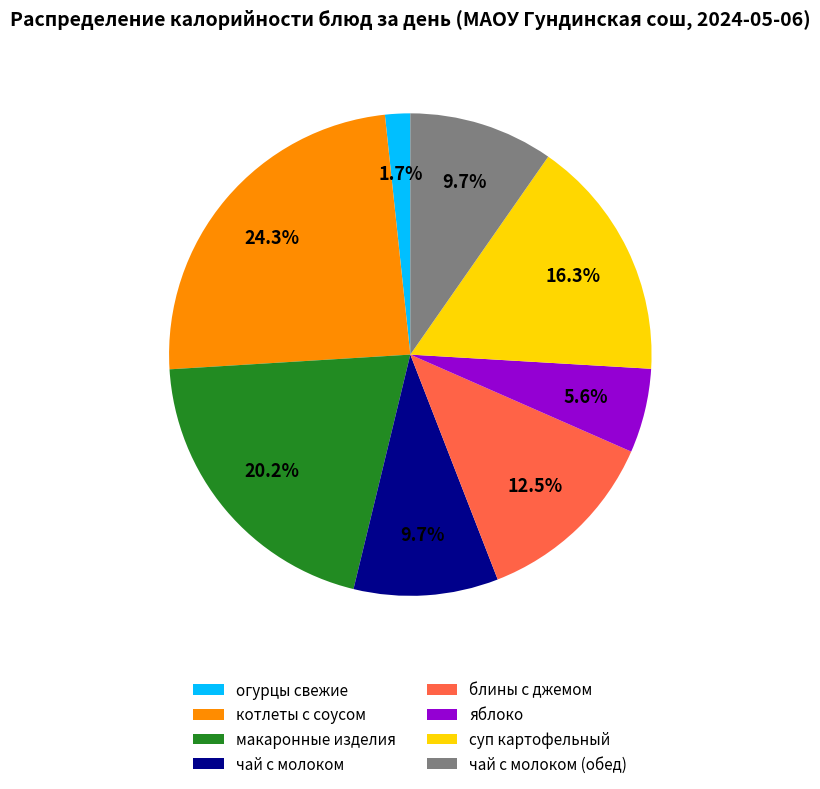

Do макаронные изделия and чай с молоком together represent more than half of the pie?

No